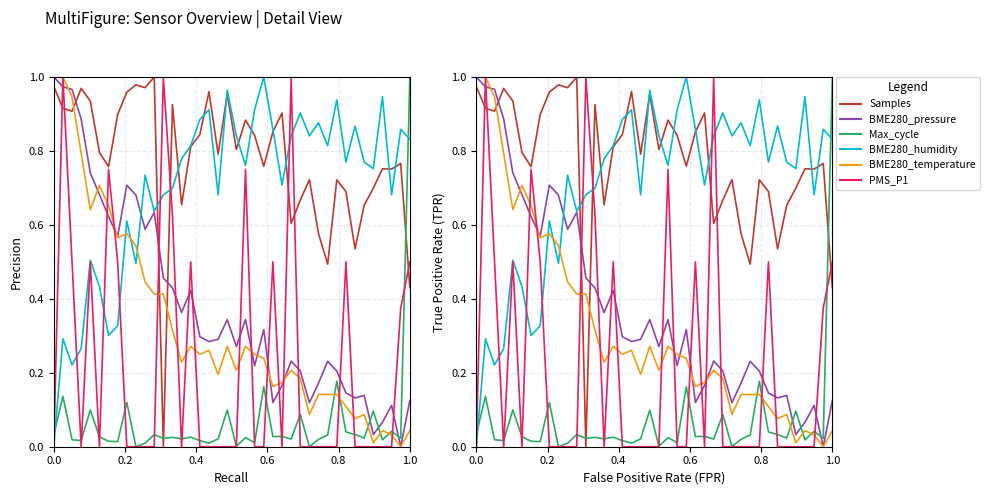

Which series has the largest total across all categories?

Samples